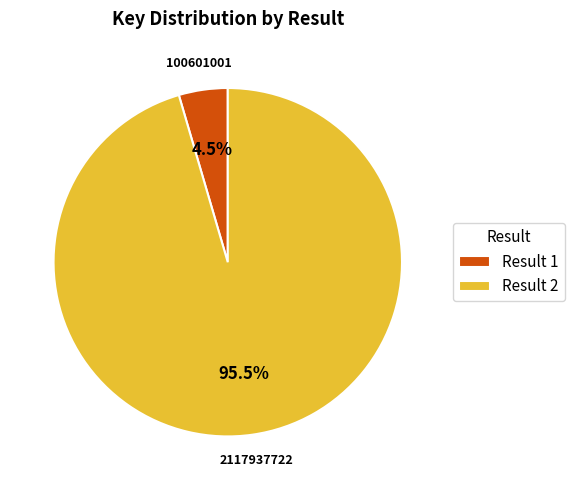

Is the sum of Result 2 and Result 1 greater than half?

Yes